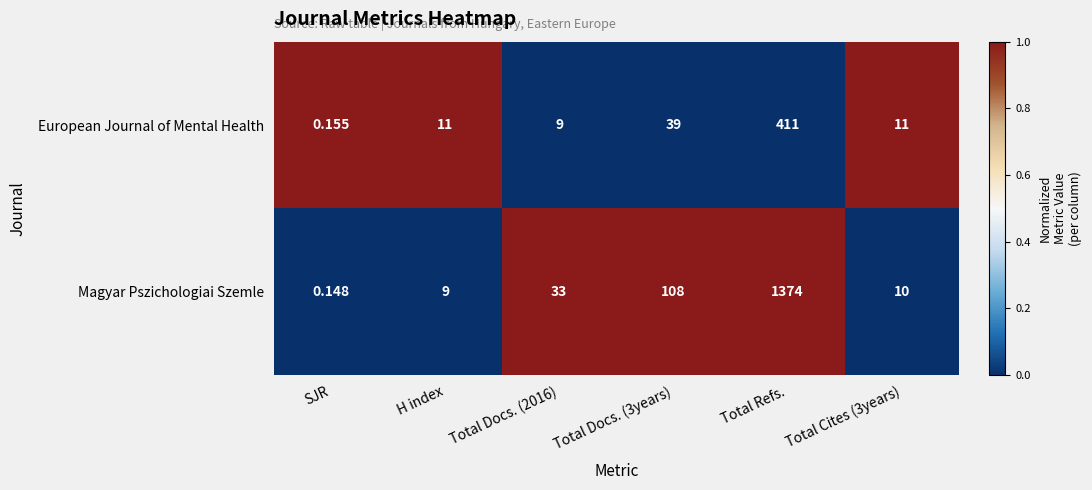

Which series has the widest spread of values?

Magyar Pszichologiai Szemle